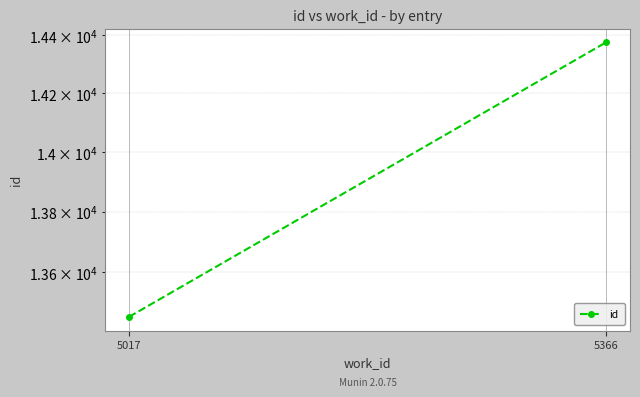

Approximately how many times larger is the value at 5366 compared to 5017?

1.1